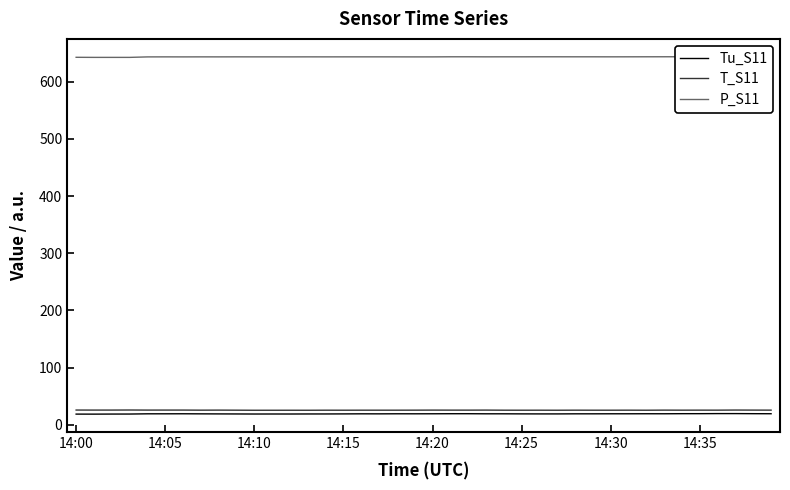

How many interior local valleys does the Tu_S11 series have?

8